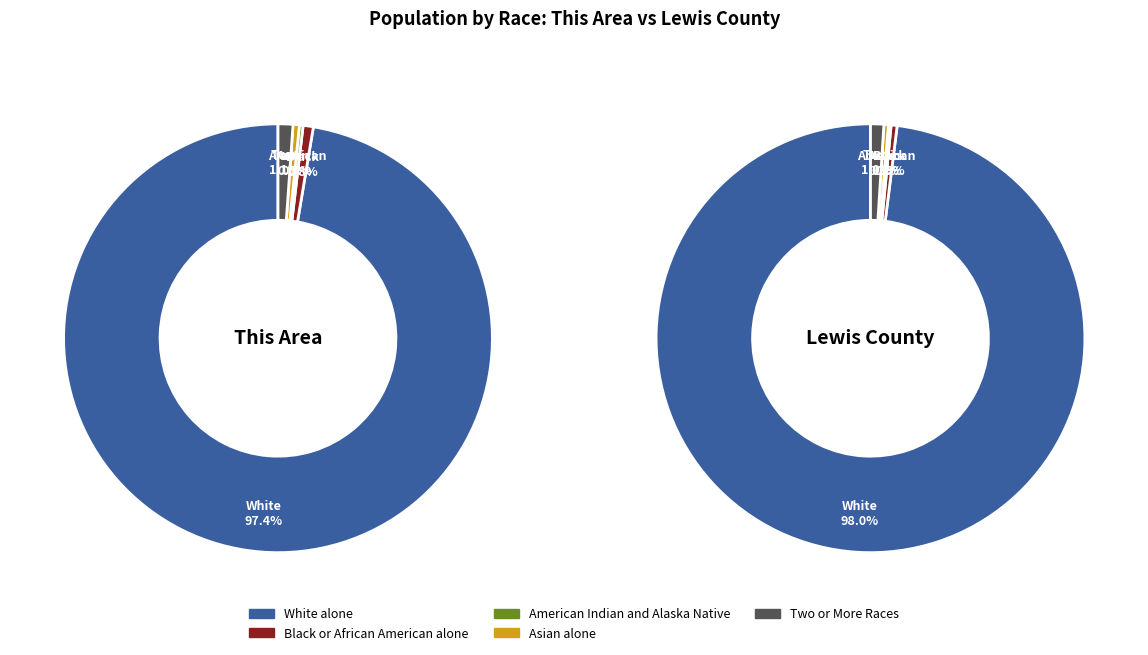

Rank the categories by American Indian and Alaska Native value from highest to lowest.

Lewis County, This Area